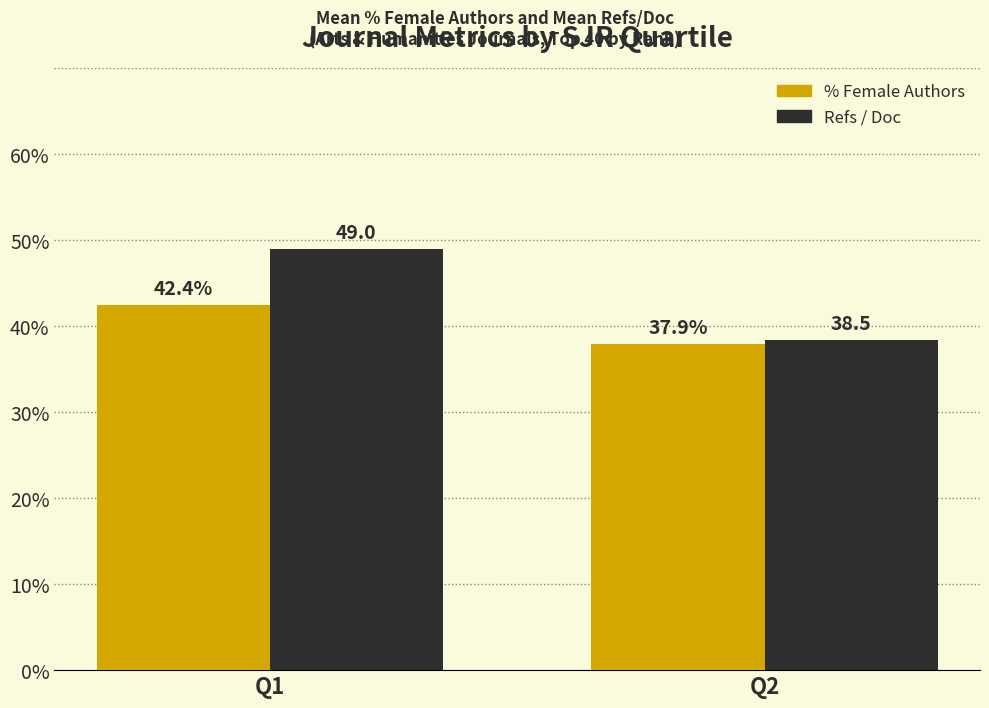

Rank the categories by Refs / Doc value from lowest to highest.

Q2, Q1